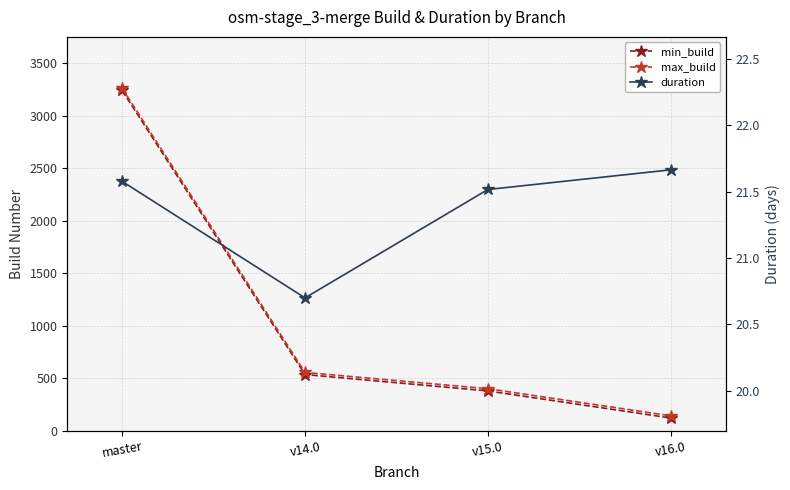

Reading left to right, transcribe all the data shown in this chart.

min_build: 3241.0	536.0	380.0	122.0
max_build: 3262.0	556.0	401.0	143.0
duration: 21.6	20.7	21.5	21.7